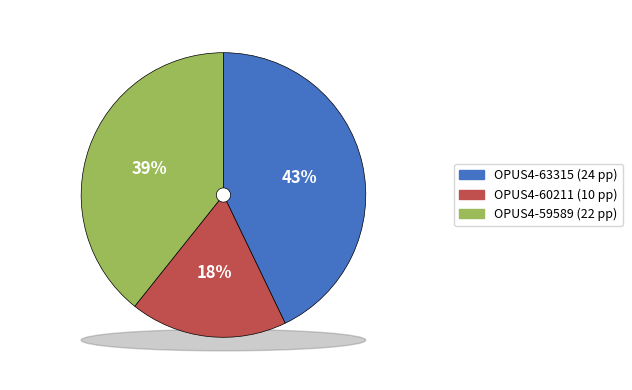

Is there any slice that represents more than half of the pie?

No